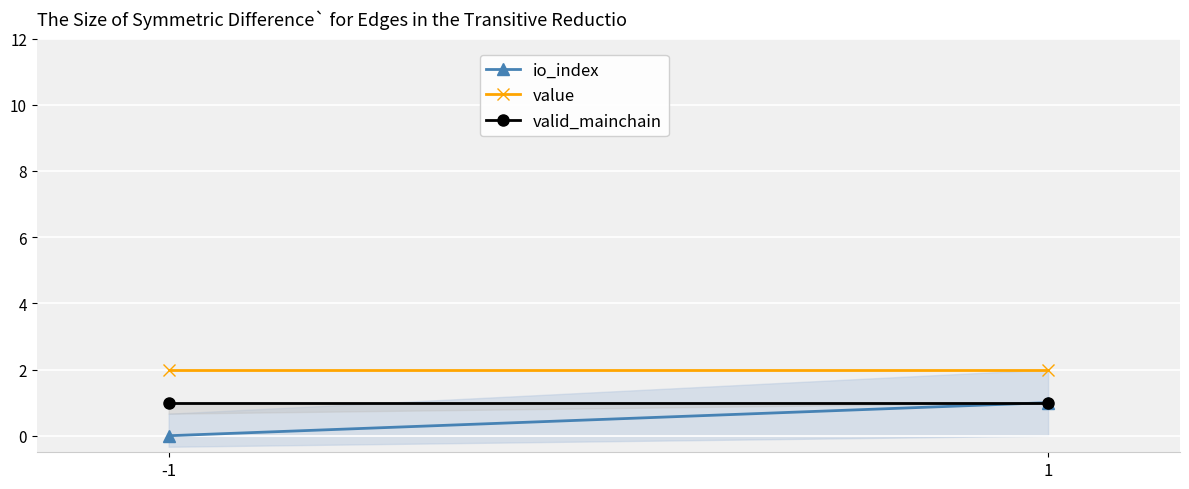

What are all the series names shown in the legend?

io_index, value, valid_mainchain